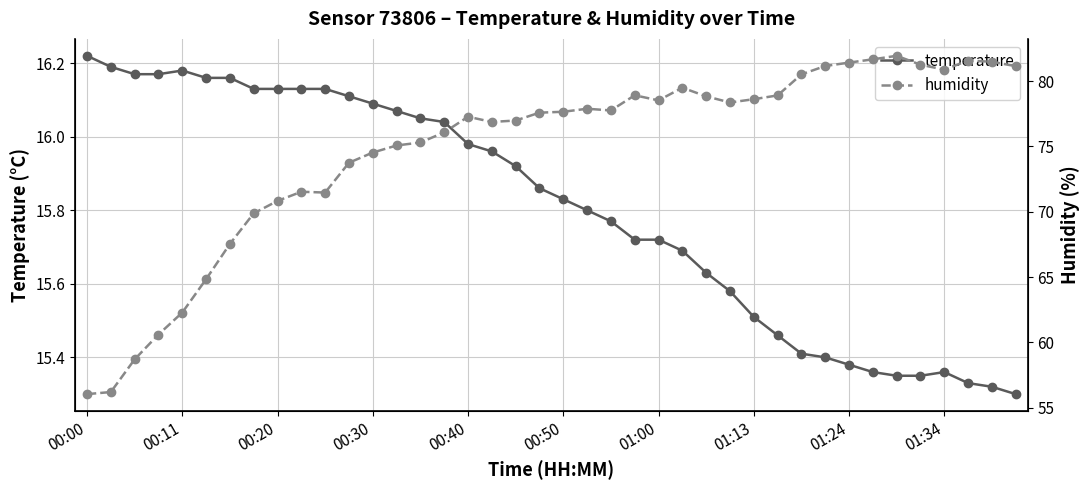

Which series has the widest spread of values?

humidity